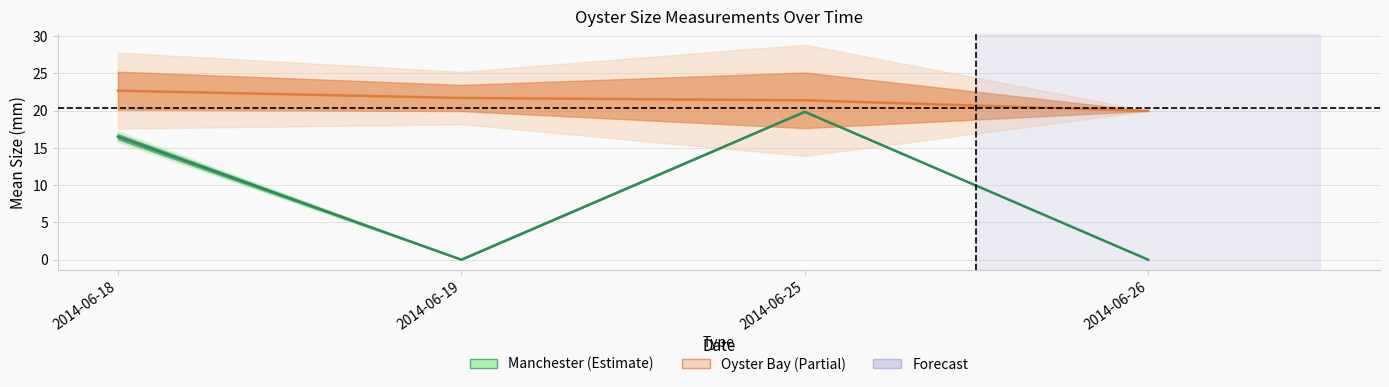

Reading left to right, what are all the values shown in this chart?

Manchester mean: 16.5	0.0	19.8	0.0
Oyster Bay mean: 22.7	21.7	21.4	19.9